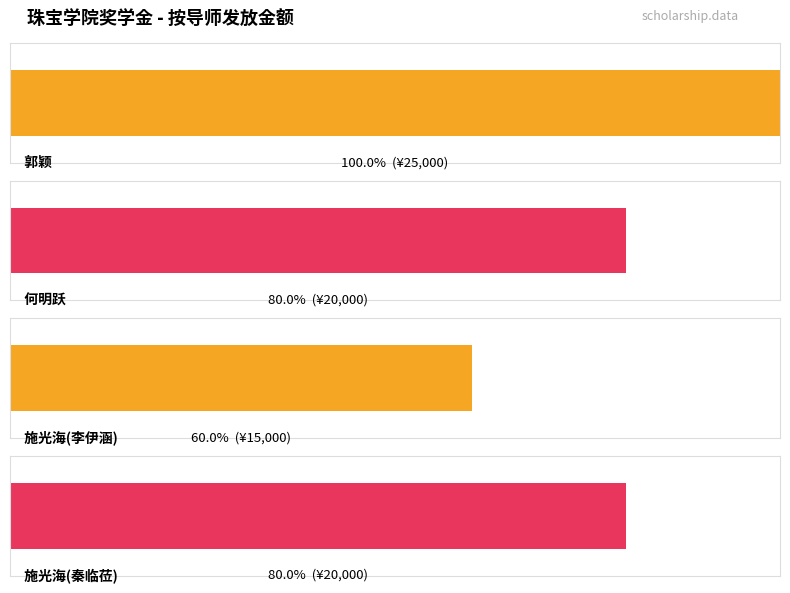

Is it true that the value at 郭颖 is 37095?

False